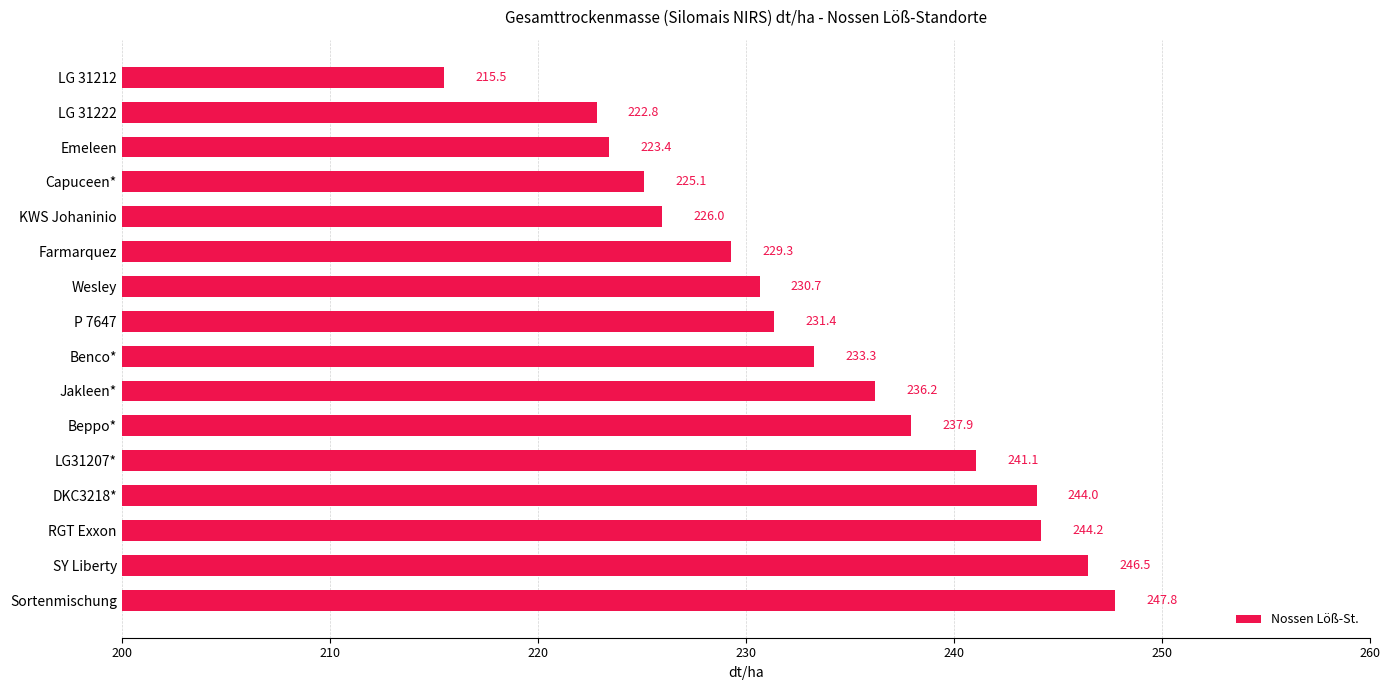

Which category has the highest value across all series?

Sortenmischung